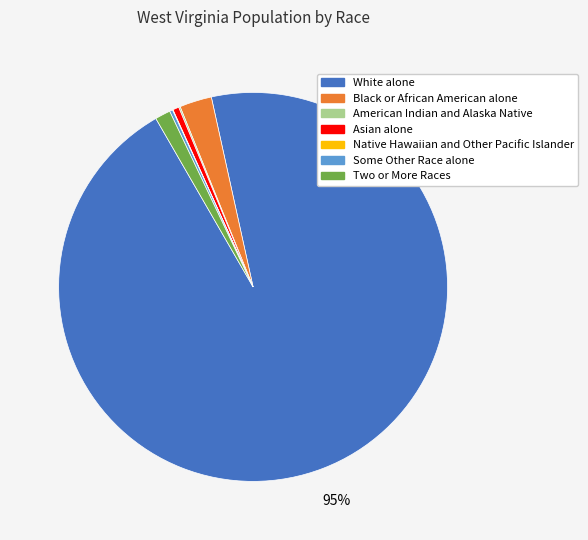

To the nearest percent, what is the difference between the largest and smallest slice percentages?

95%